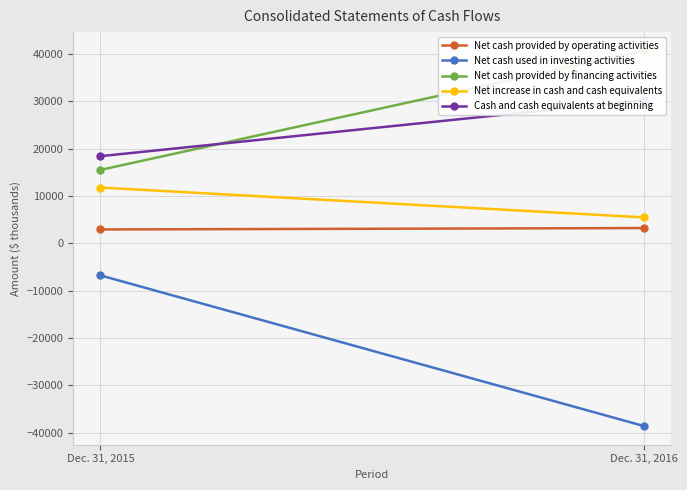

Is it true that Net increase in cash and cash equivalents equals 7576 at Dec. 31, 2016?

False